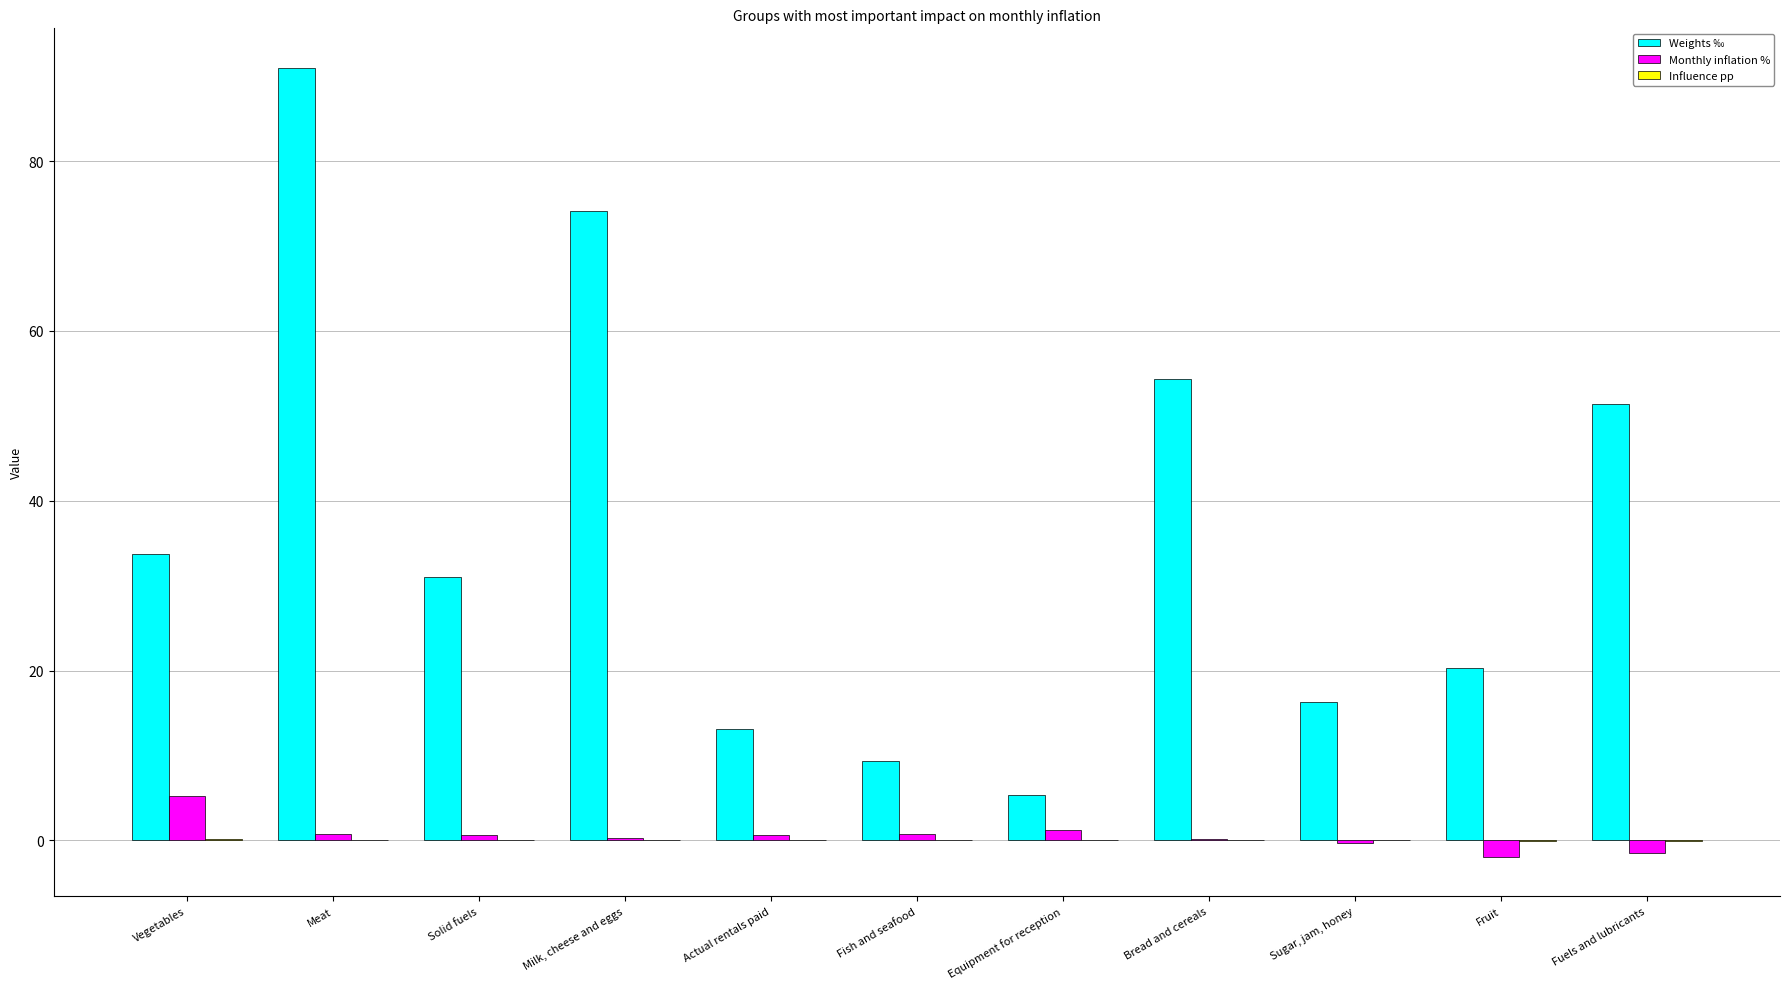

Count the number of categories in the chart.

11